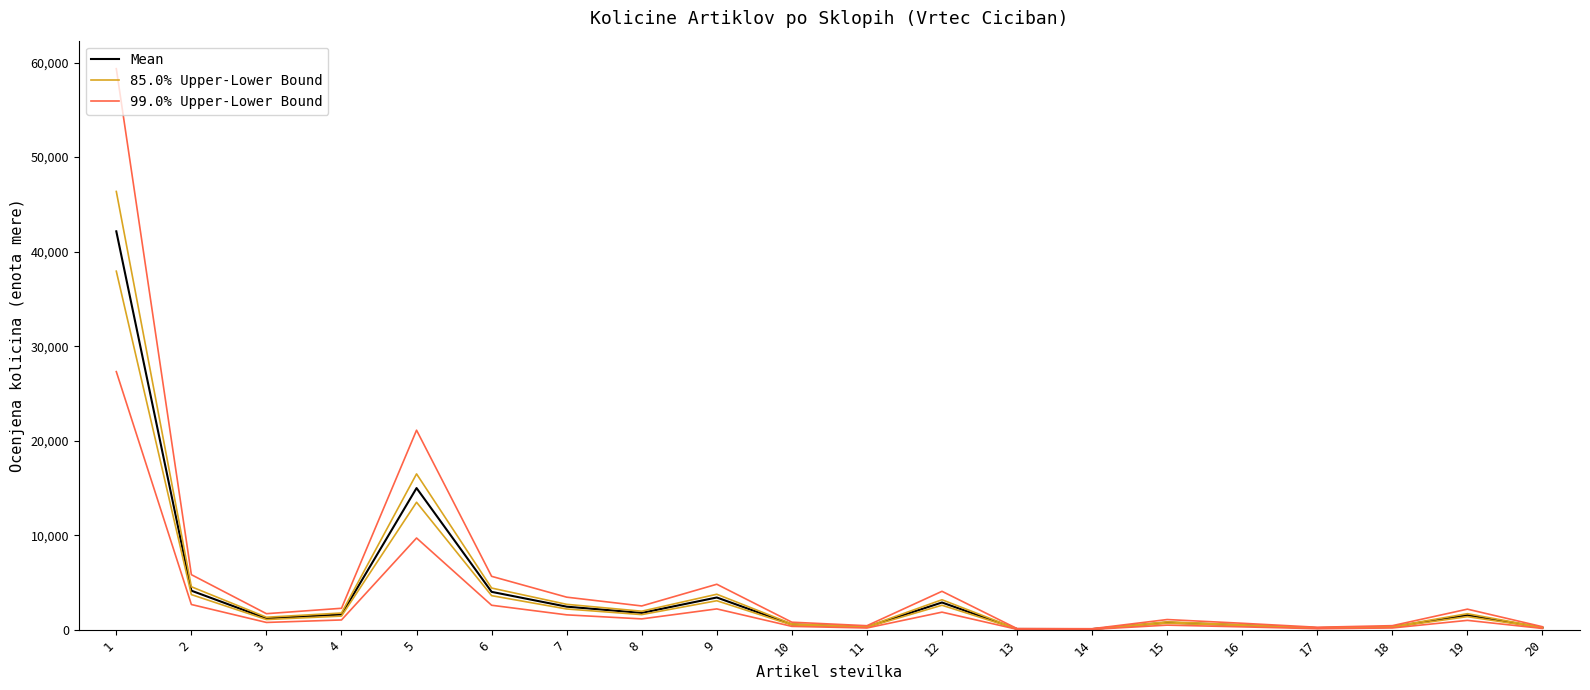

True or false: 85.0% Upper-Lower Bound and 99.0% Upper-Lower Bound intersect in this chart.

False